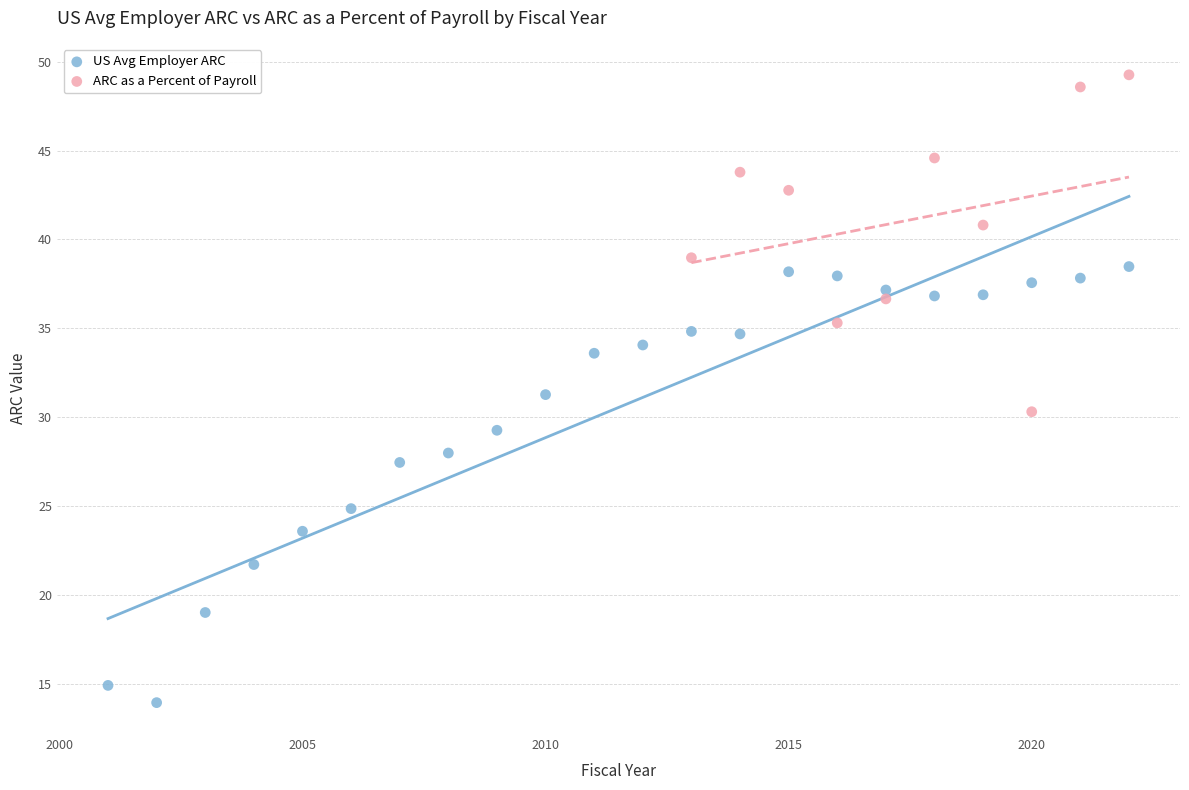

Which series contains the highest Y value?

ARC as a Percent of Payroll